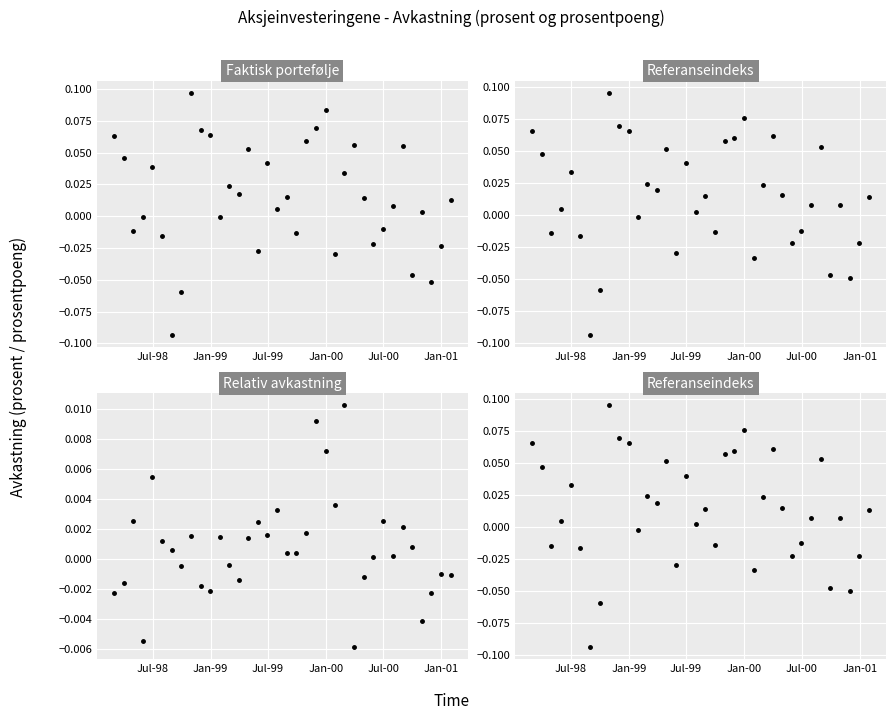

Reading left to right, list all the values displayed in this chart.

Faktisk portefølje: 0.1	0.0	-0.0	-0.0	0.0	-0.0	-0.1	-0.1	0.1	0.1	0.1	-0.0	0.0	0.0	0.1	-0.0	0.0	0.0	0.0	-0.0	0.1	0.1	0.1	-0.0	0.0	0.1	0.0	-0.0	-0.0	0.0	0.1	-0.0	0.0	-0.1	-0.0	0.0
Referanseindeks: 0.1	0.0	-0.0	0.0	0.0	-0.0	-0.1	-0.1	0.1	0.1	0.1	-0.0	0.0	0.0	0.1	-0.0	0.0	0.0	0.0	-0.0	0.1	0.1	0.1	-0.0	0.0	0.1	0.0	-0.0	-0.0	0.0	0.1	-0.0	0.0	-0.0	-0.0	0.0
Relativ avkastning: -0.0	-0.0	0.0	-0.0	0.0	0.0	0.0	-0.0	0.0	-0.0	-0.0	0.0	-0.0	-0.0	0.0	0.0	0.0	0.0	0.0	0.0	0.0	0.0	0.0	0.0	0.0	-0.0	-0.0	0.0	0.0	0.0	0.0	0.0	-0.0	-0.0	-0.0	-0.0